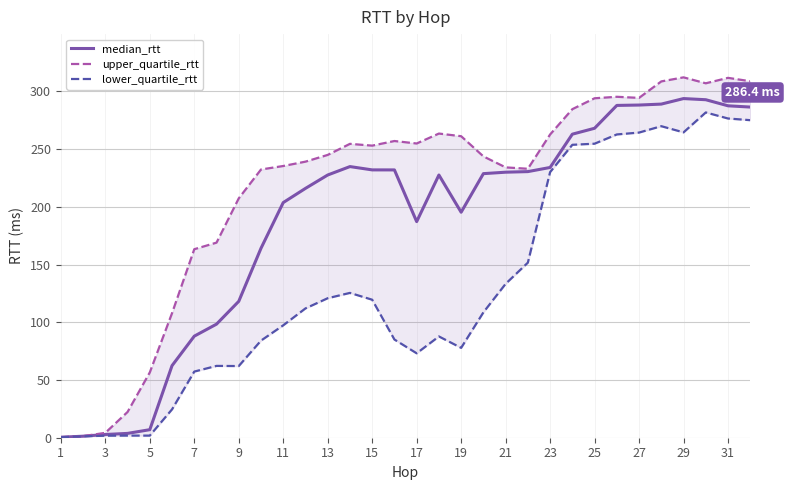

The value of median_rtt at 7 is 88.0. True or false?

True